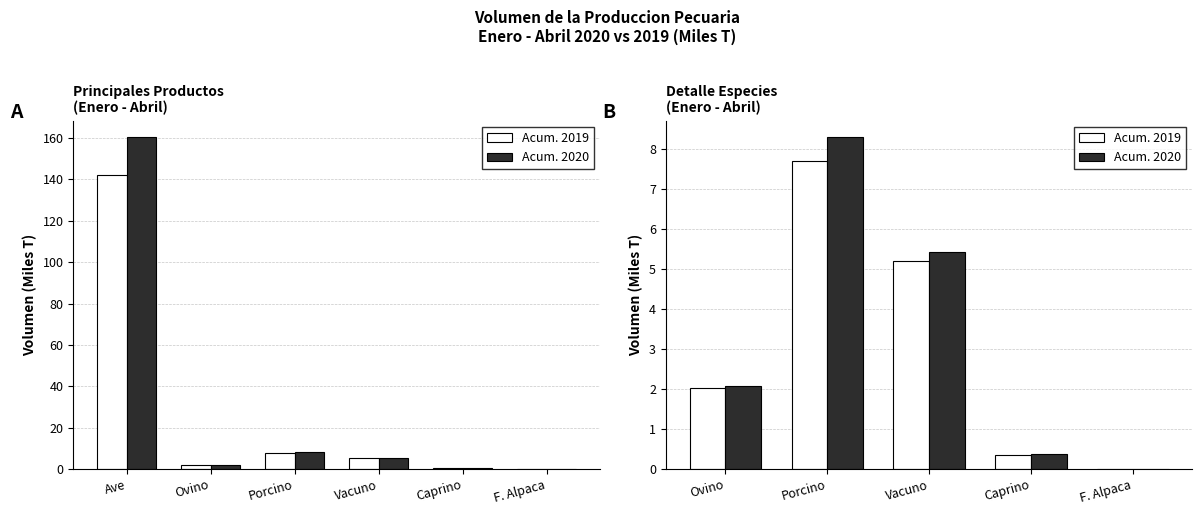

How many data points in Acum. 2019 are above 2?

3